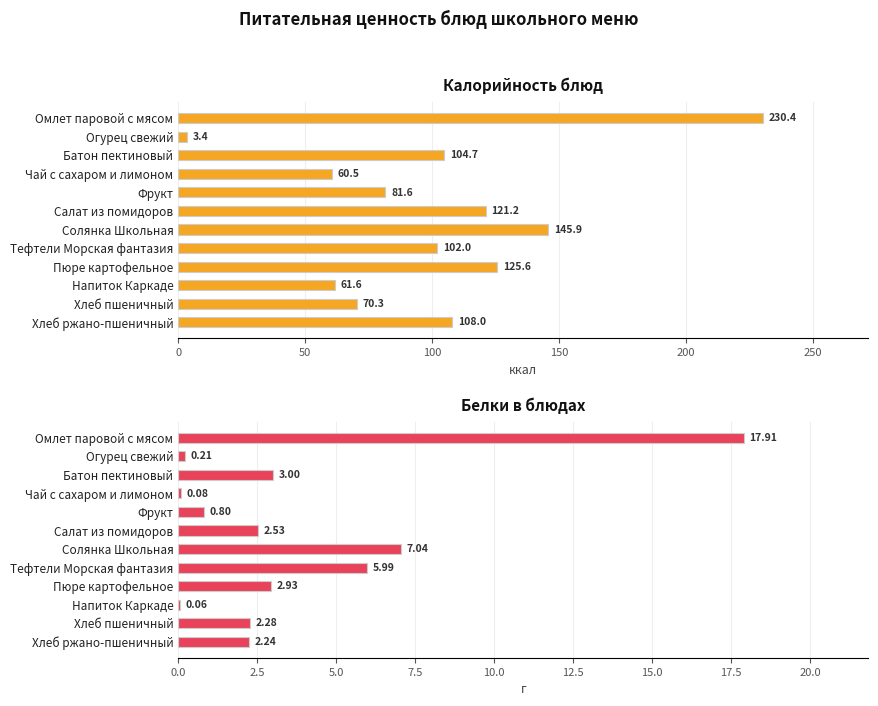

What is the average value of the Белки series?

3.8